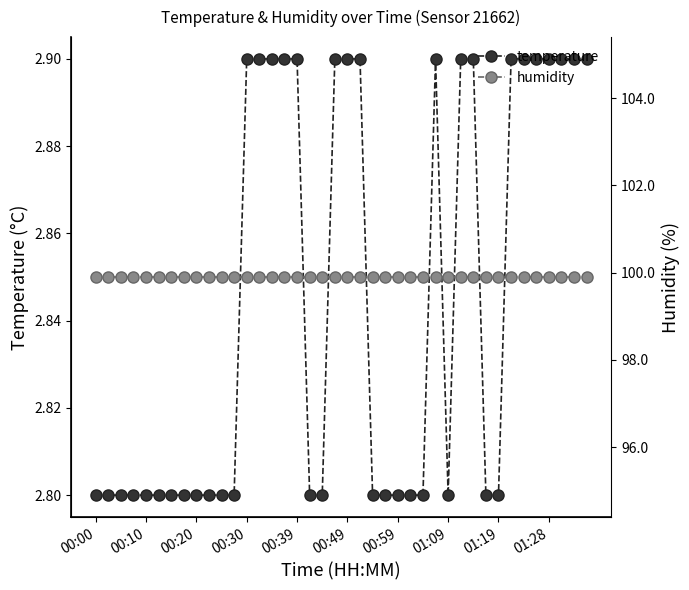

What is the average value of the temperature series?

2.8